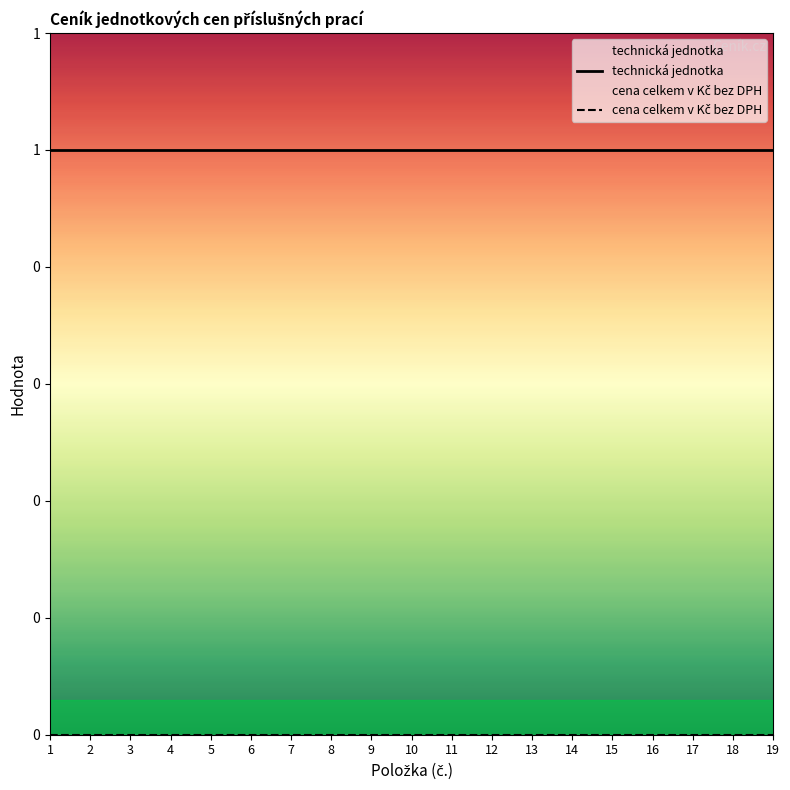

List the series in order of their peak value, highest first.

technická jednotka, cena celkem v Kč bez DPH